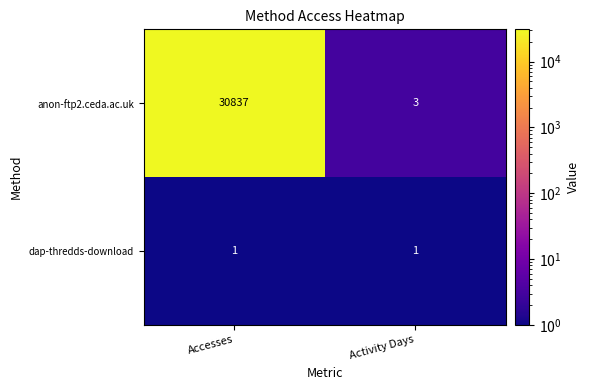

Rank the series by their average value, from highest to lowest.

anon-ftp2.ceda.ac.uk, dap-thredds-download